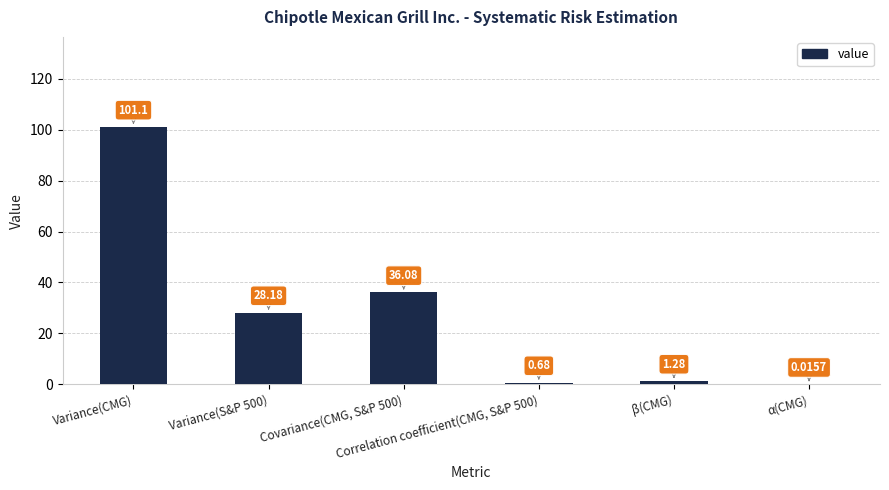

What is the label of the 4th bar from the left?

Correlation coefficient(CMG, S&P 500)